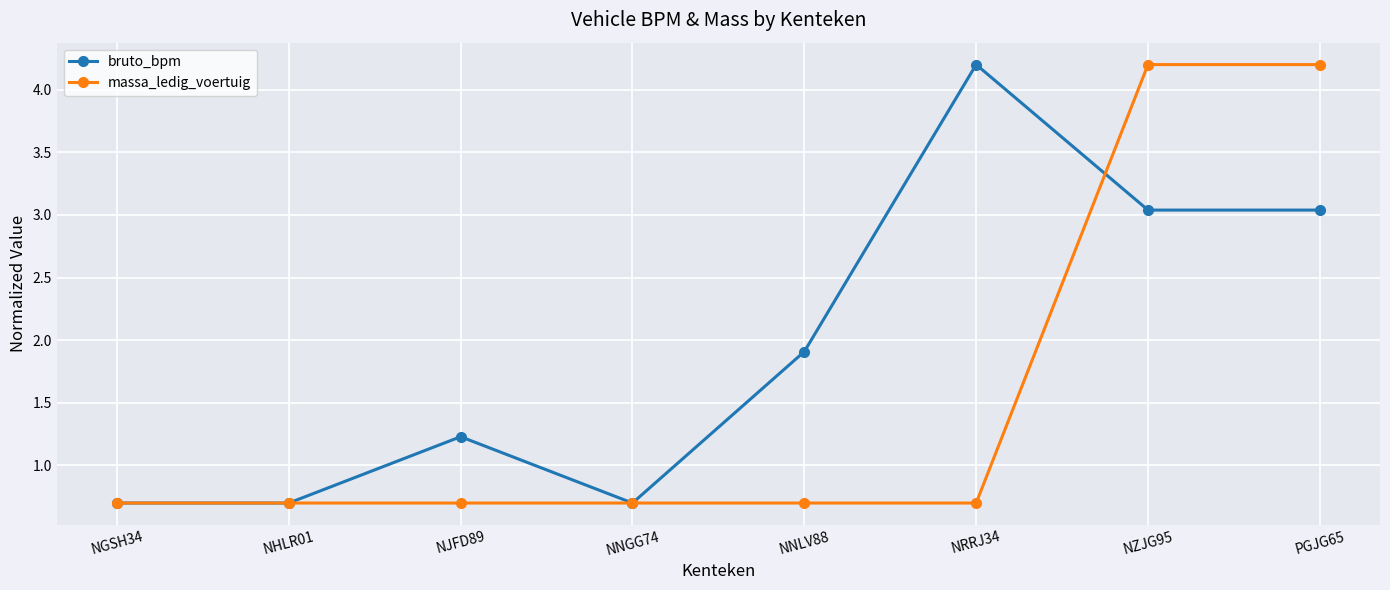

How many series are shown in this chart?

2